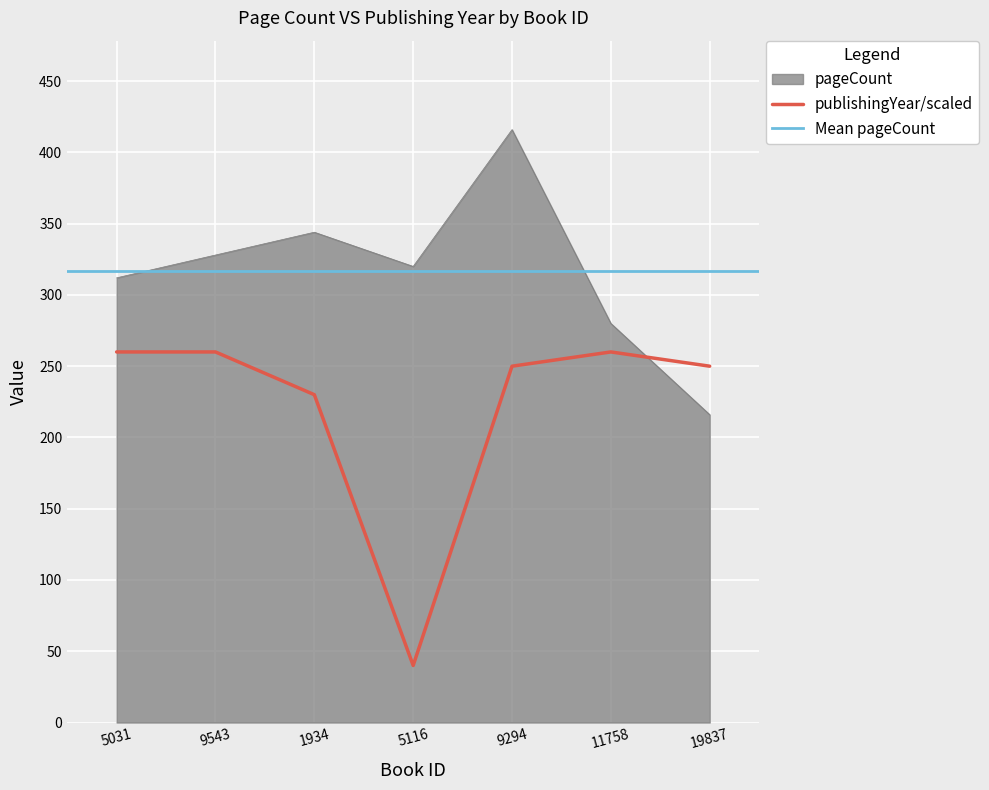

At 19837, list the series in order from largest to smallest.

publishingYear, pageCount